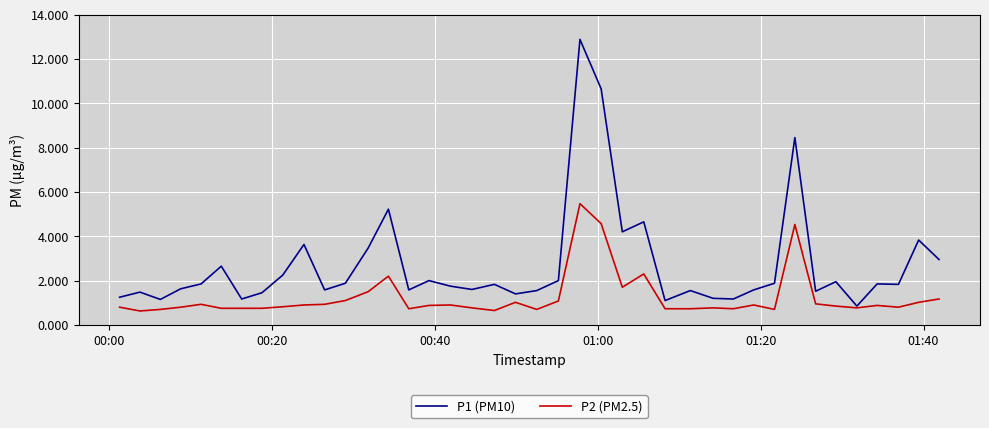

Which series has the largest range (max minus min)?

P1 (PM10)